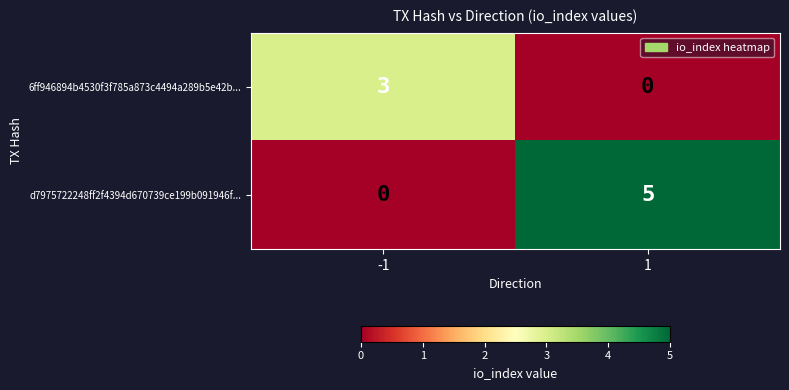

What is the highest value of the 6ff946894b4530f3f785a873c4494a289b5e42b... series?

3